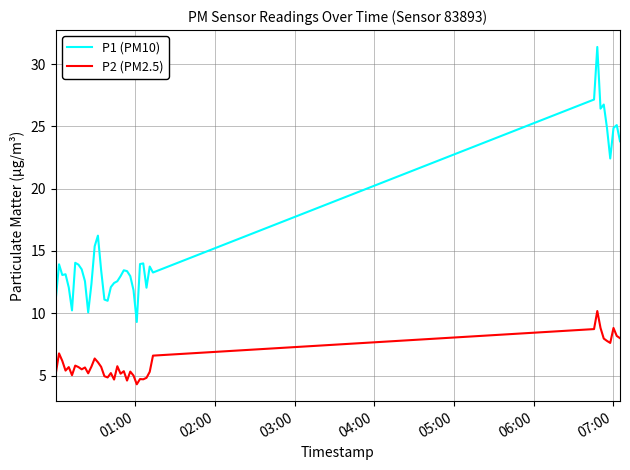

Does the chart have visible grid lines?

Yes